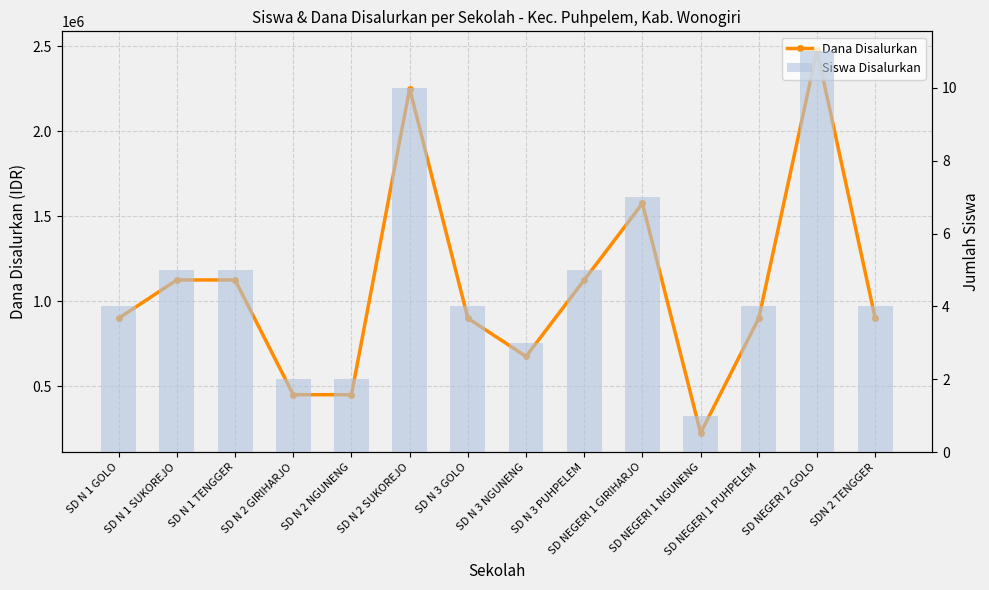

Between SD N 2 NGUNENG and SD NEGERI 1 PUHPELEM, which series saw the biggest shift?

Dana Disalurkan